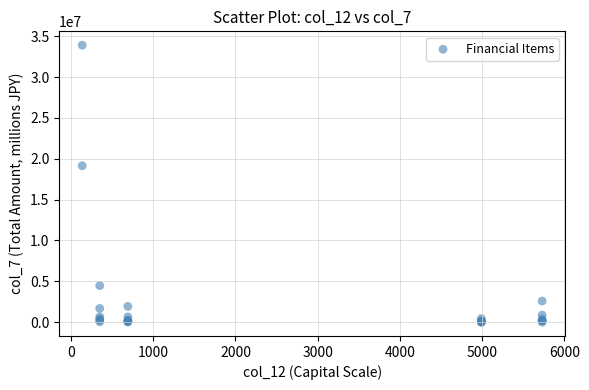

What Y value in the scatter plot is closest to 16956382?

19146917